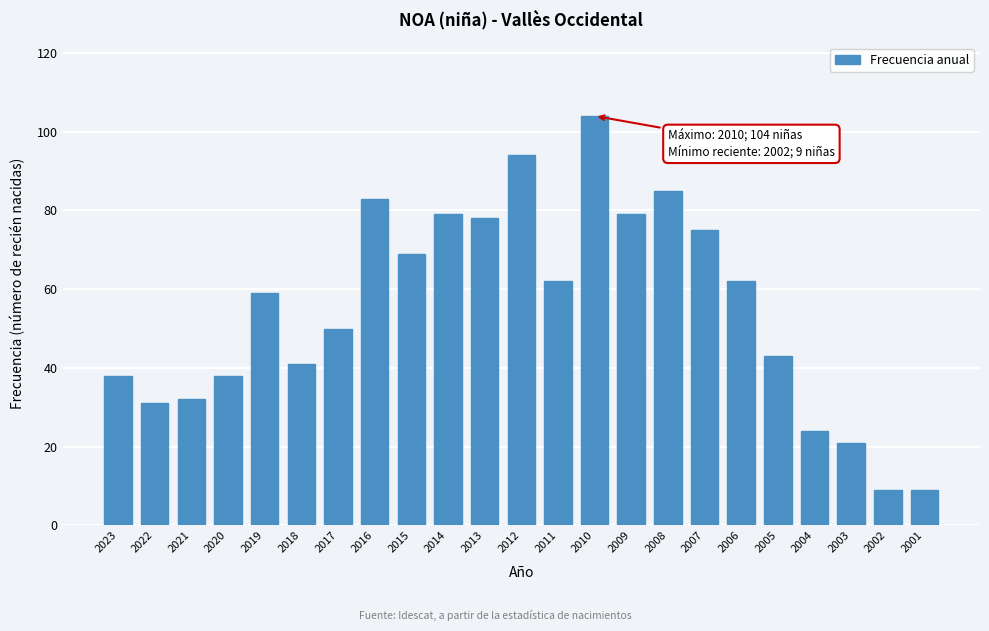

Reading left to right, what are all the values shown in this chart?

38	31	32	38	59	41	50	83	69	79	78	94	62	104	79	85	75	62	43	24	21	9	9